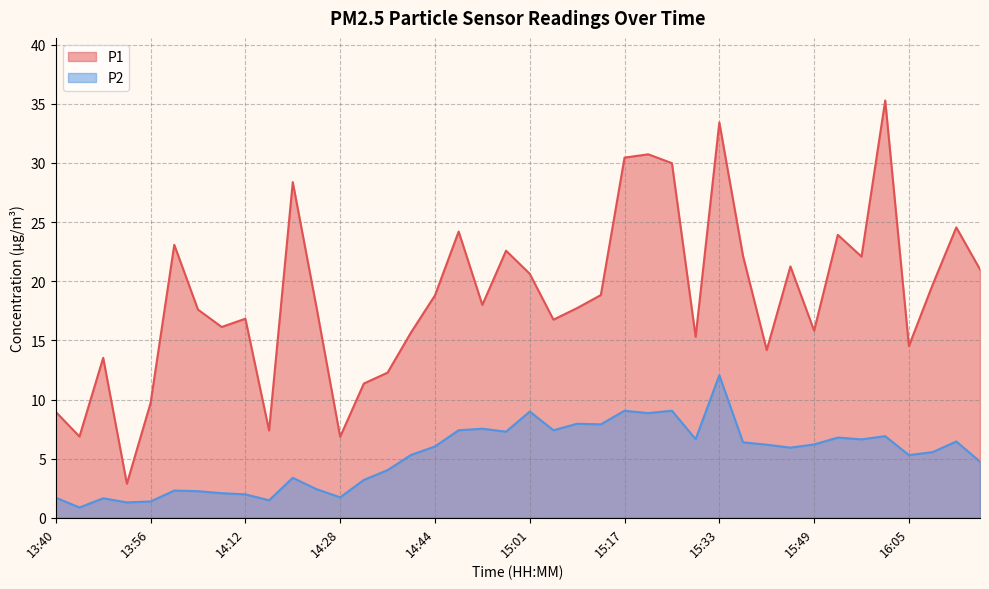

What is the value of the P1 point at the 34th from the left?

23.9